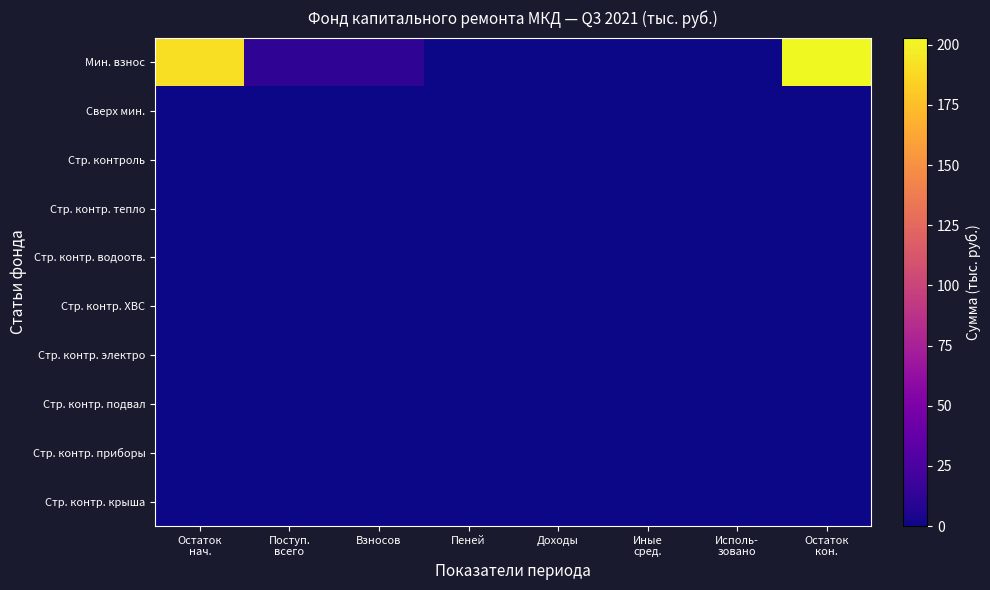

Which has a higher value, Остаток
нач. or Исполь-
зовано?

Остаток
нач.